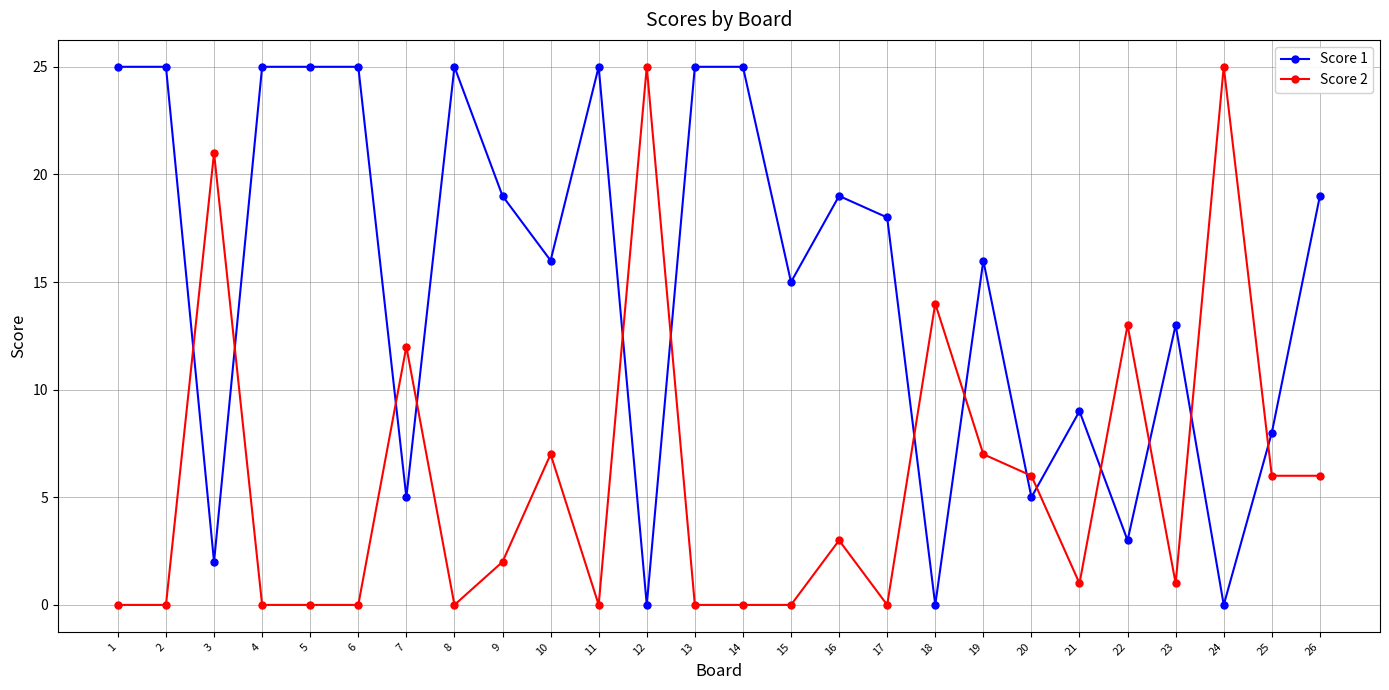

What is the sum of all Score 1 values?

392